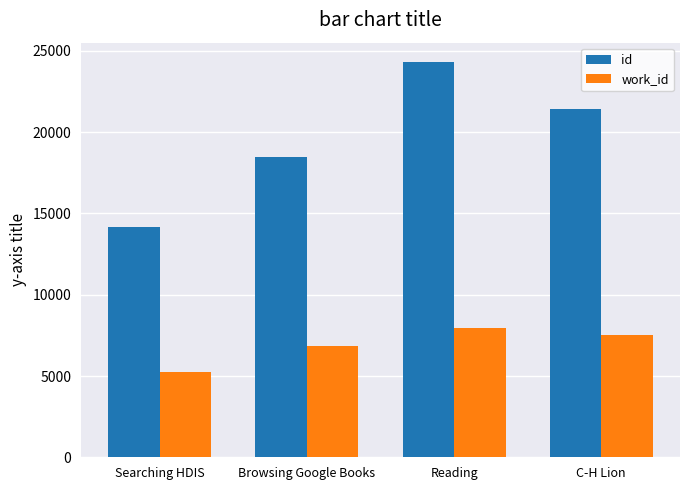

List the labels in order of work_id value, largest first.

Reading, C-H Lion, Browsing Google Books, Searching HDIS